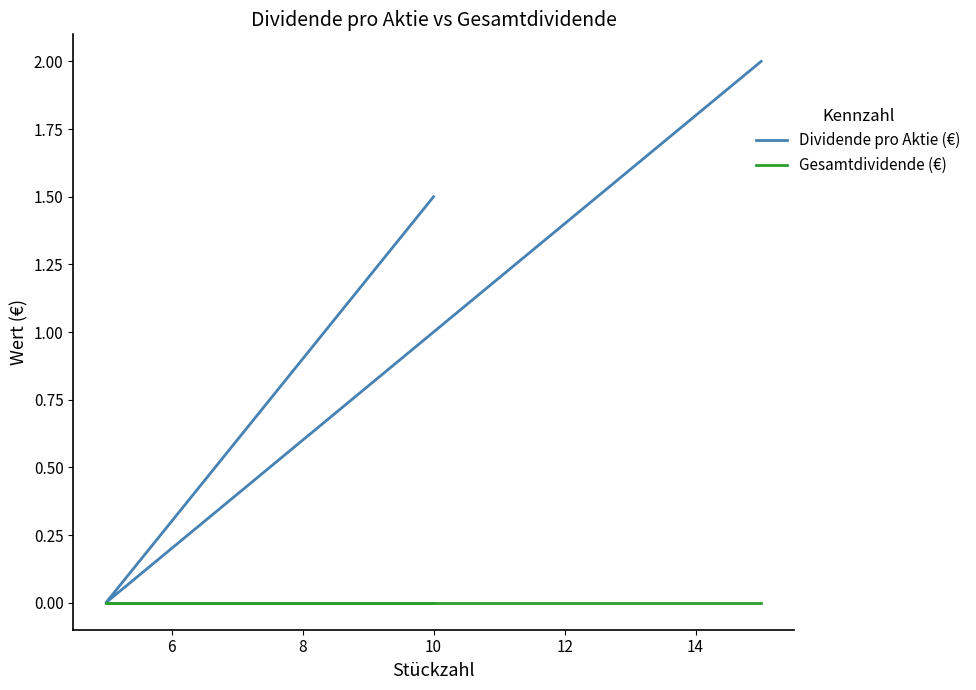

The Gesamtdividende (€) series shows 0.0 at 8. True or false?

True